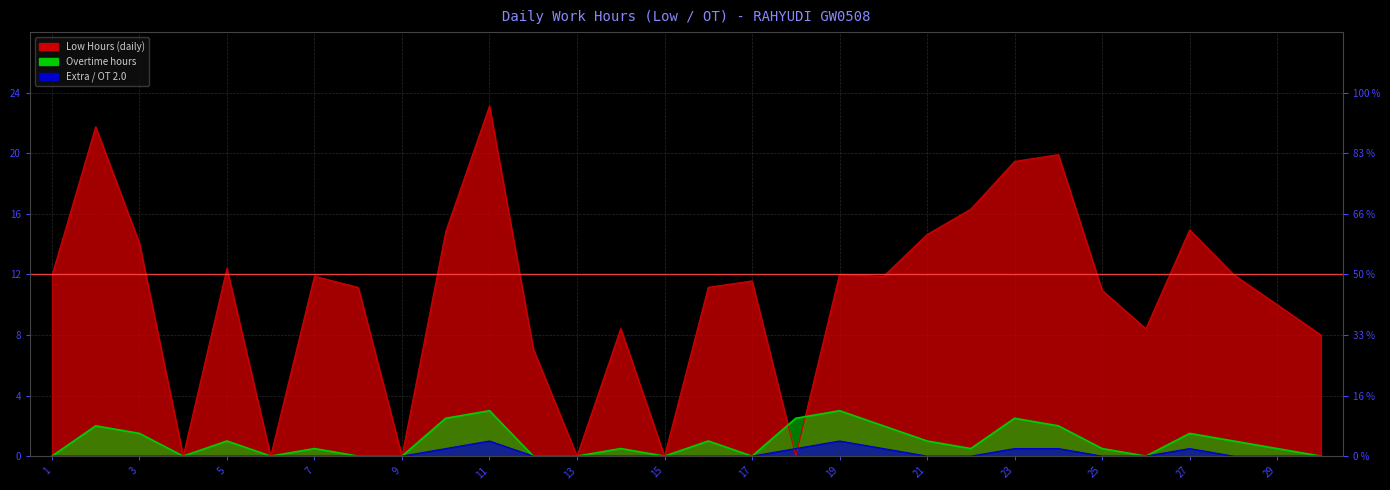

What is the sum of the Overtime values at 3 and 15?

1.5